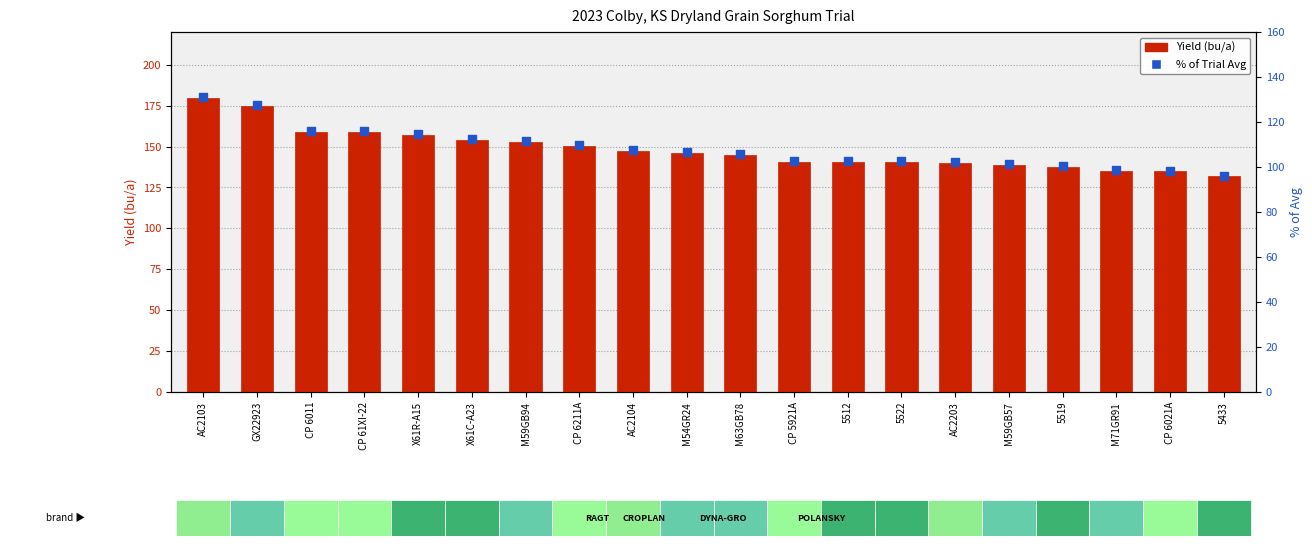

Which series contains the highest Y value?

Yield (bu/a)